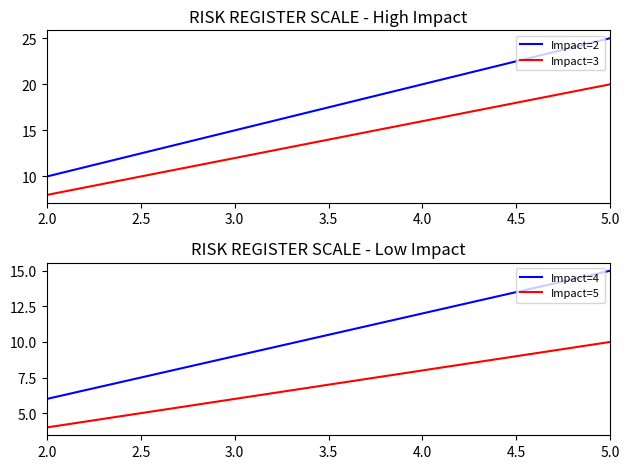

Does the chart have visible grid lines?

No